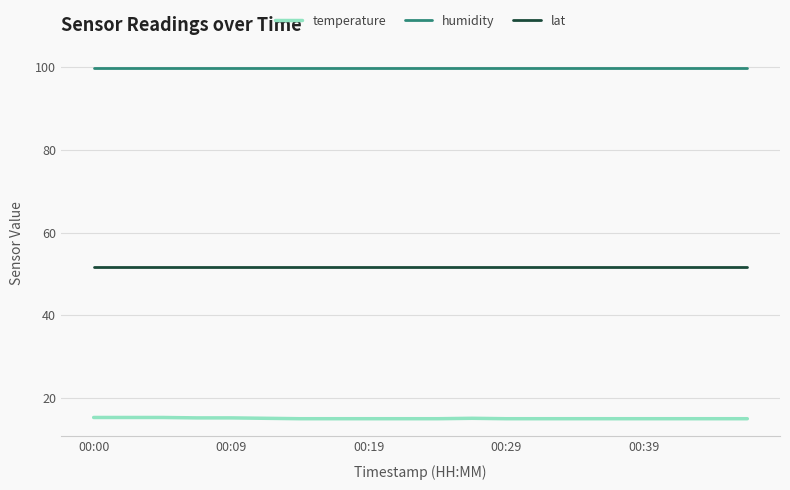

List the series in order of their overall mean, highest first.

humidity, lat, temperature